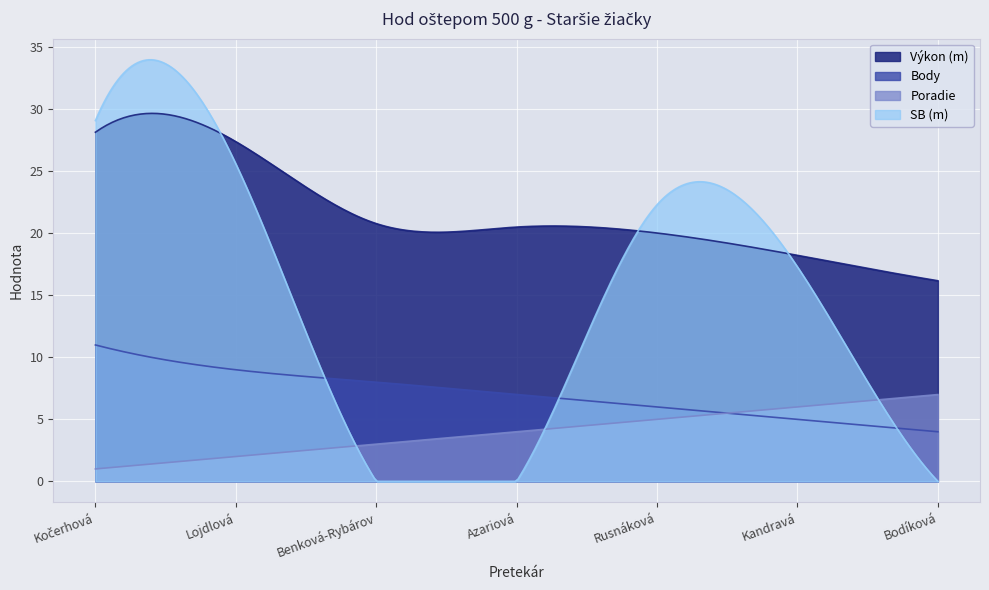

Is the value of Poradie at Rusnáková greater than the value of Výkon at Kandravá?

No